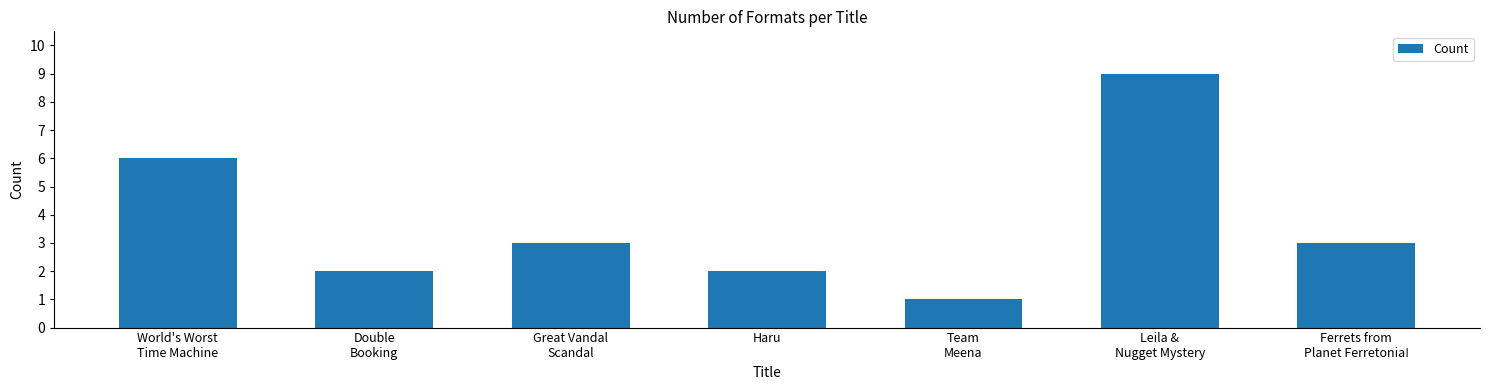

What is the difference between the maximum and second lowest values?

7